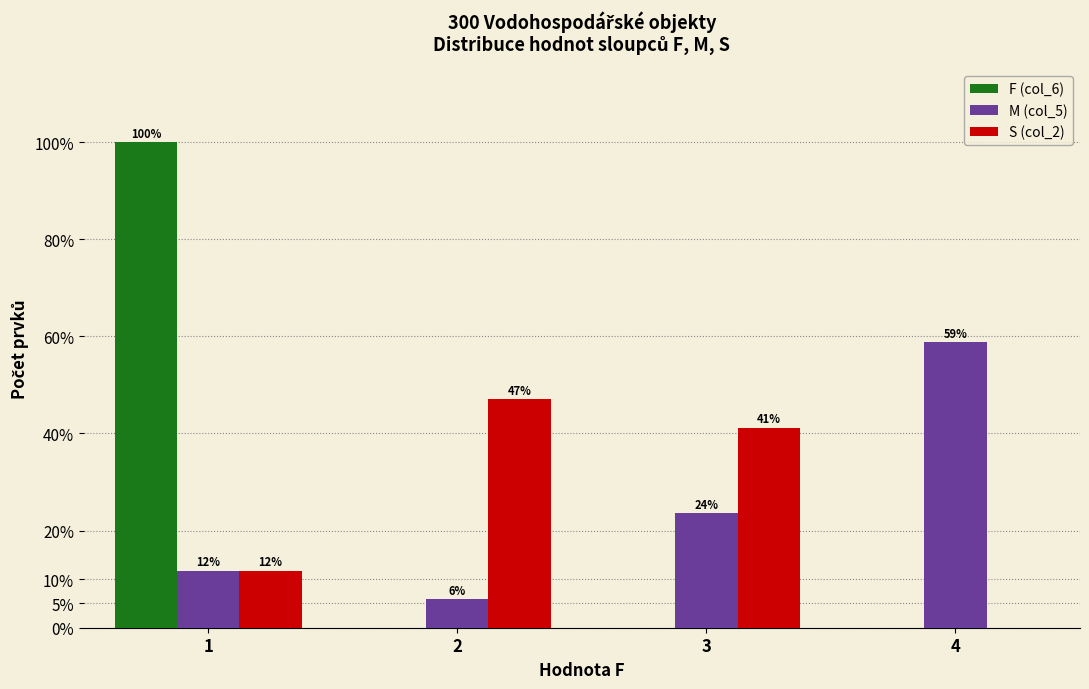

True or false: M (col_5) has a value of 5.9 at 2.

True